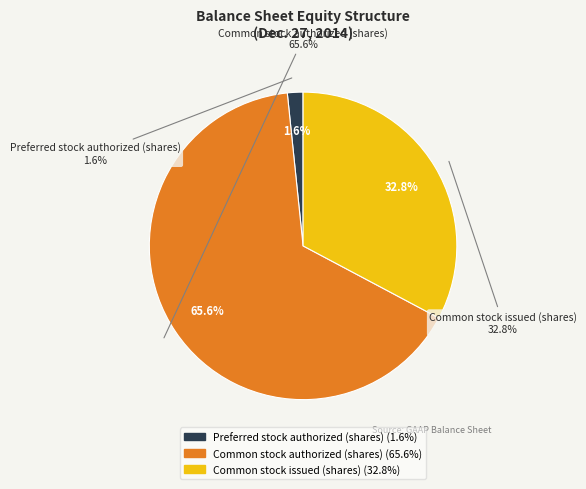

To the nearest percent, what is the combined percentage of Preferred stock authorized (shares) and Common stock authorized (shares)?

67%